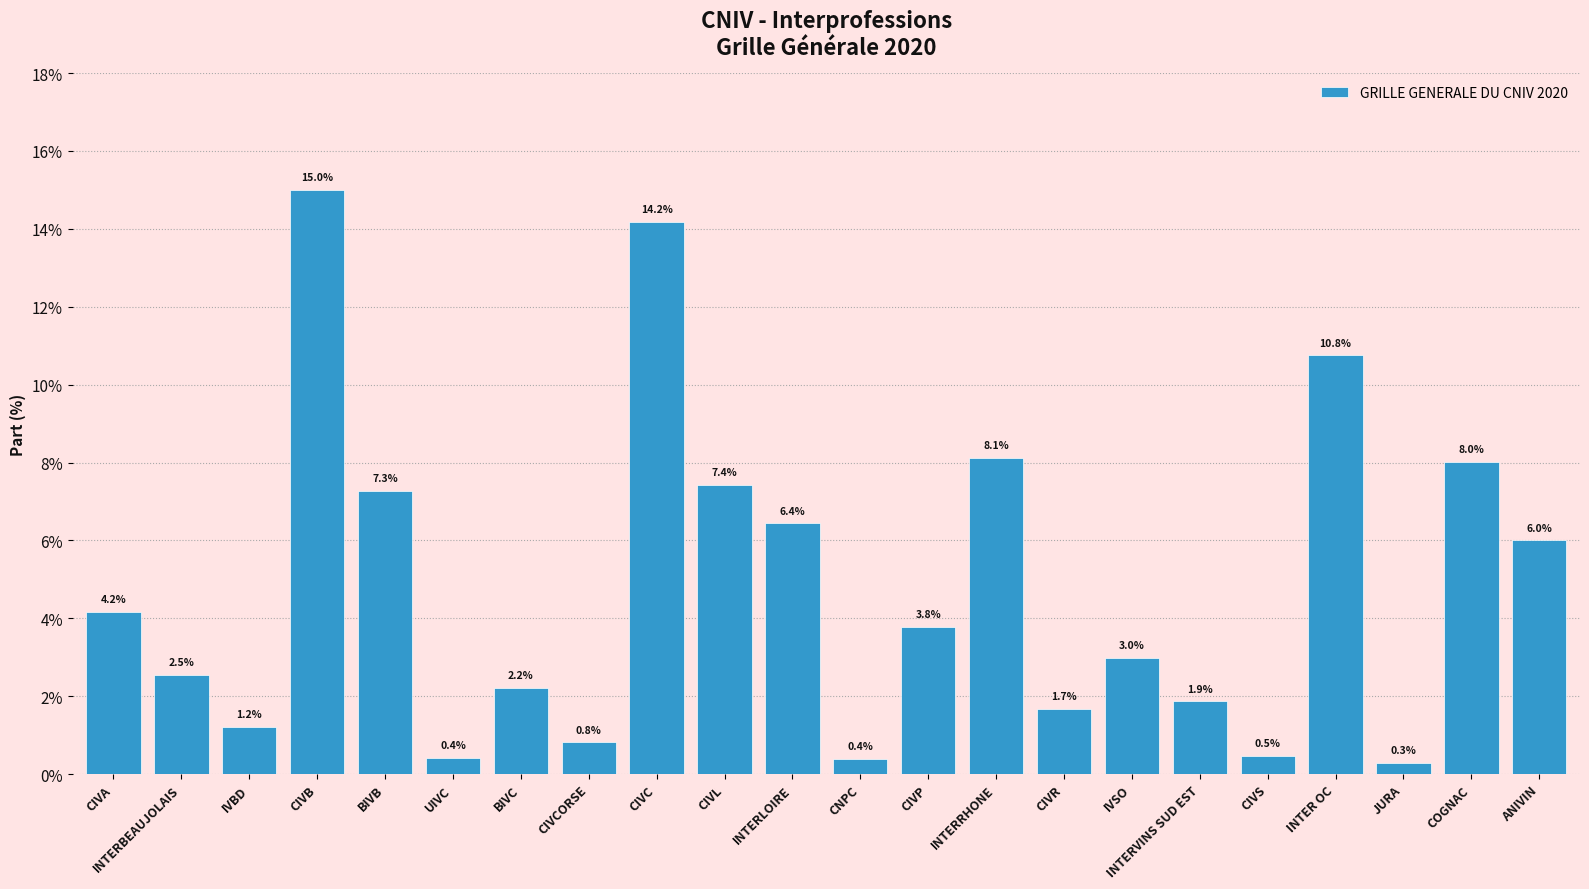

What is the greatest value displayed?

15.0